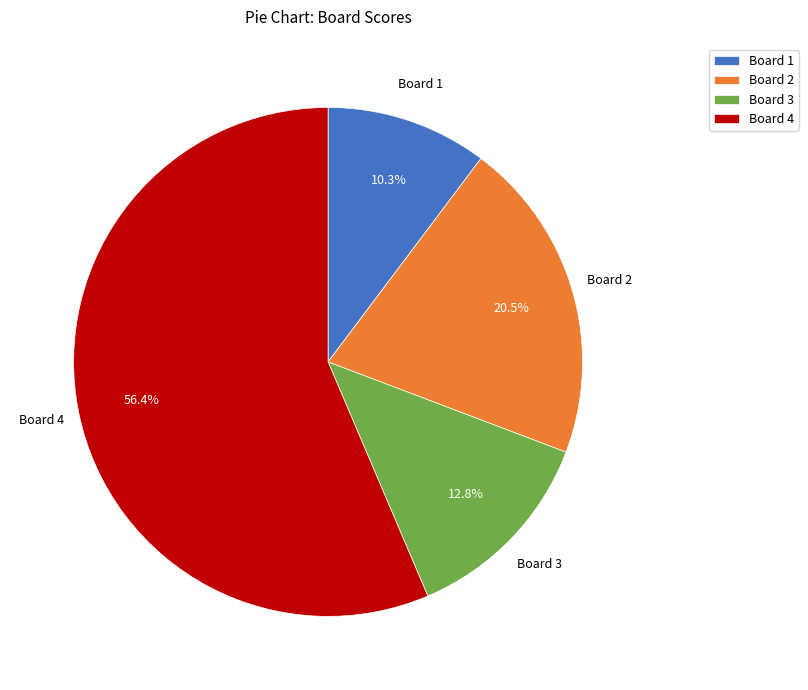

What is the total percentage of Board 1 and Board 3?

23.1%